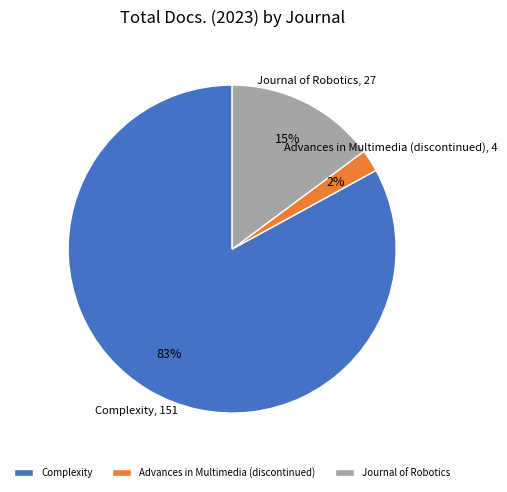

Which has a higher value, Journal of Robotics or Advances in Multimedia (discontinued)?

Journal of Robotics